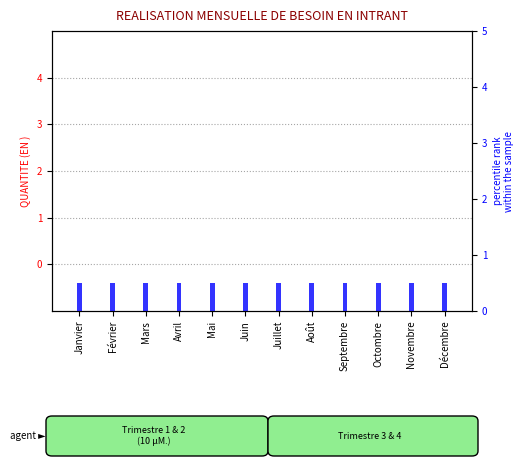

At how many categories does at least one series exceed 0?

12